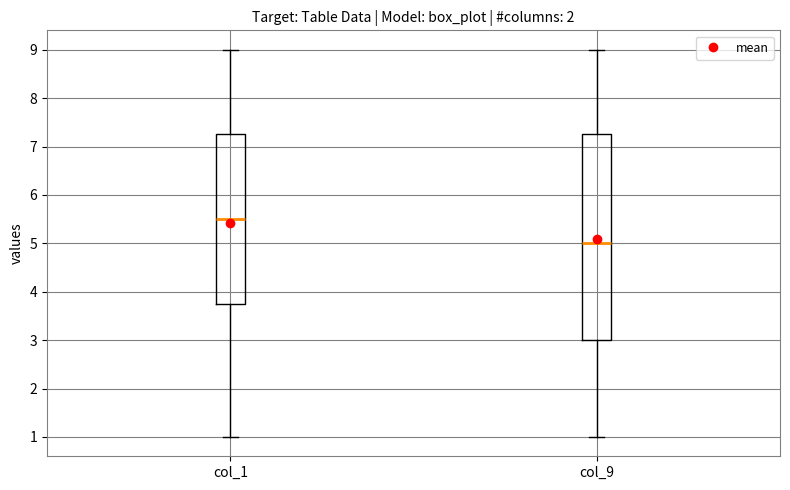

Reading left to right, read every box against the y-axis: the position of its median line, the range the box covers, and the ends of its whiskers. The values are not printed on the chart, so give them approximately, as read against the axis.

col_1: median 5.5, box 3.8 to 7.3, whiskers 1.0 to 9.0
col_9: median 5.0, box 3.0 to 7.3, whiskers 1.0 to 9.0